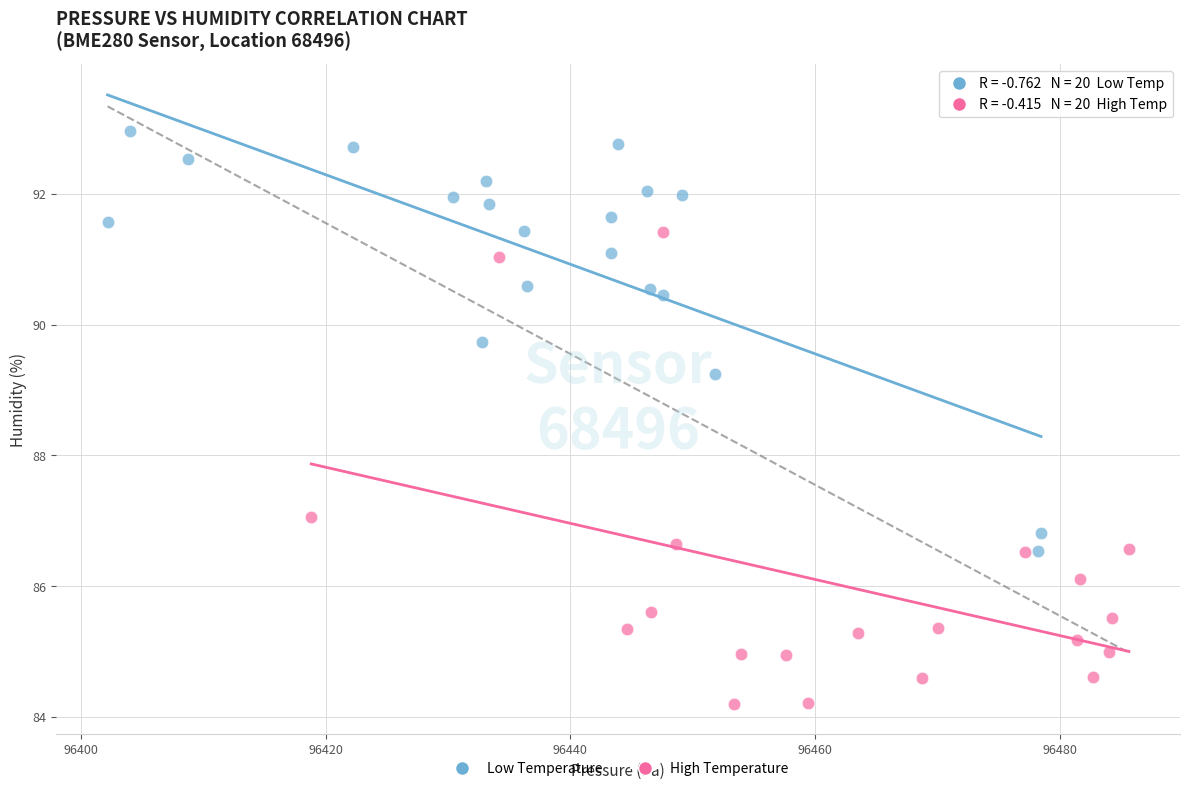

Which series reaches the minimum Y coordinate?

High Temperature